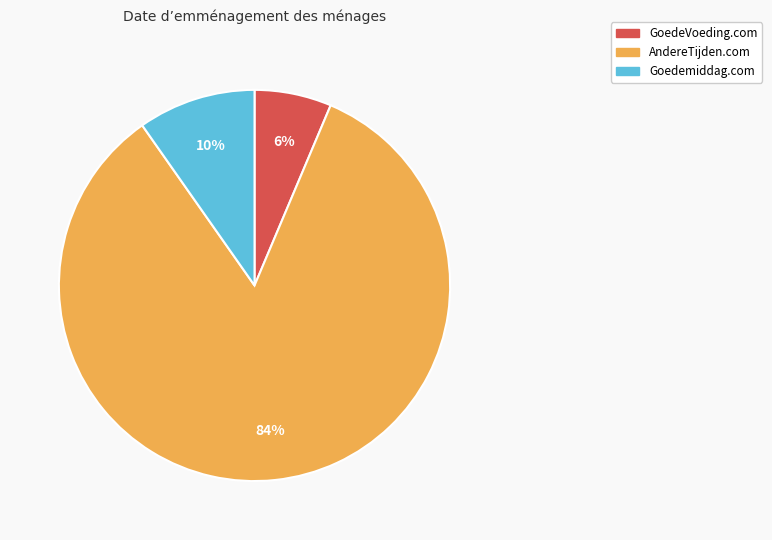

How many segments does this pie chart have?

3